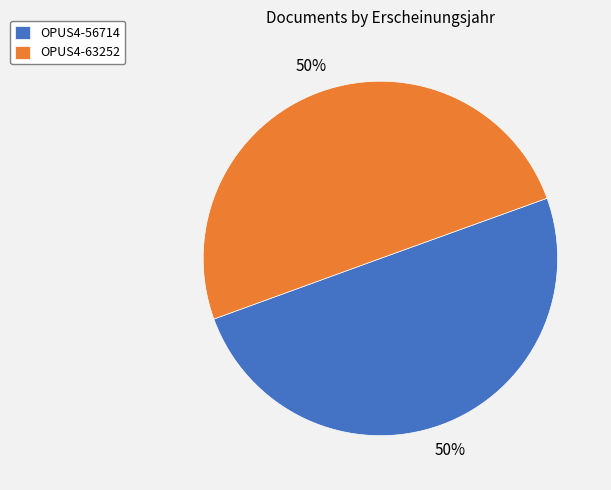

To the nearest percent, what is the average slice percentage?

50%